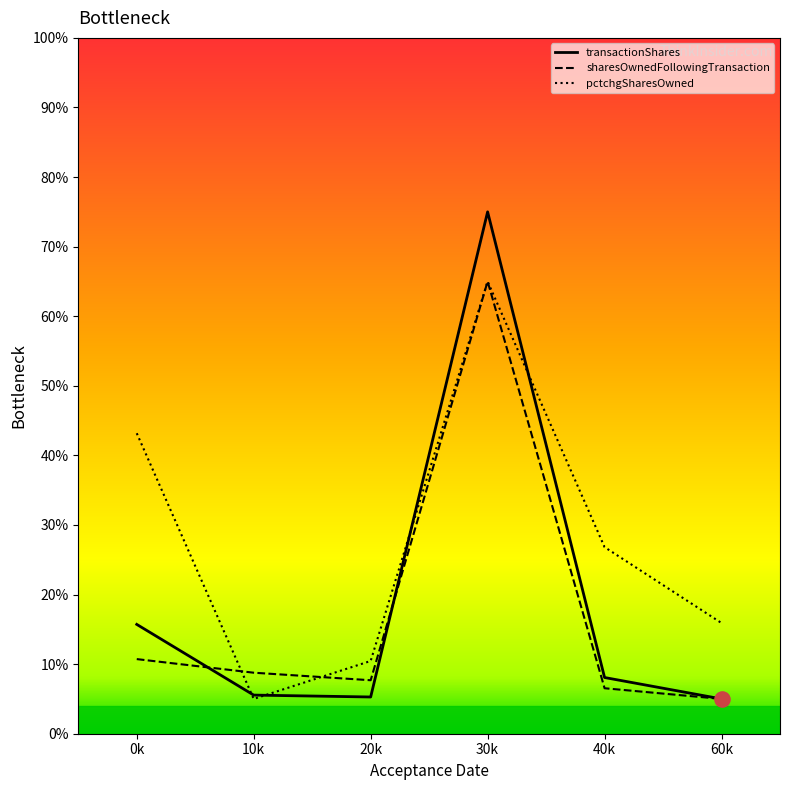

Which series has the widest spread of Y values?

sharesOwnedFollowingTransaction